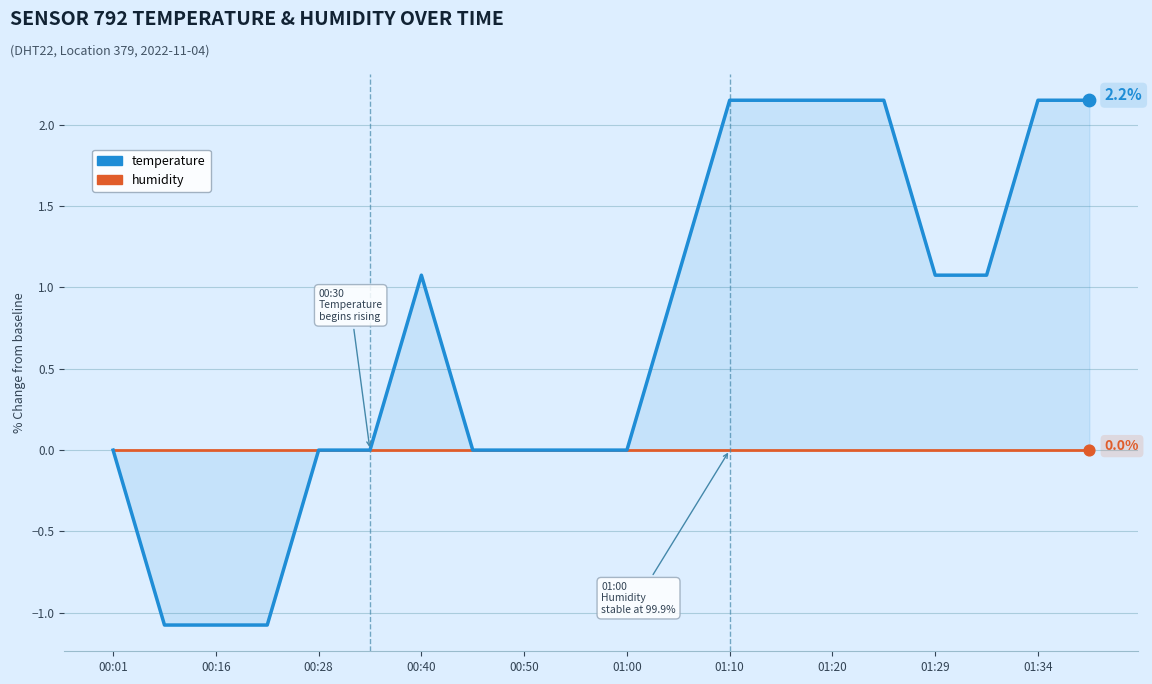

Is the value of temperature at 01:00 greater than the value of humidity at 18?

No